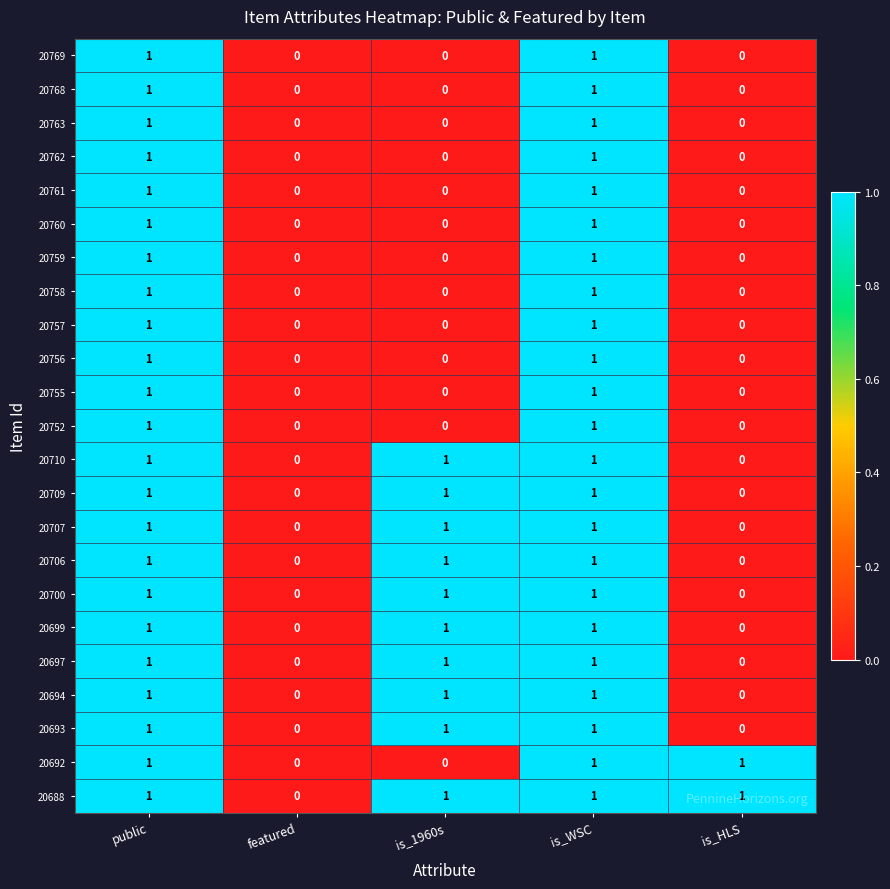

Which series has the largest total across all categories?

20688